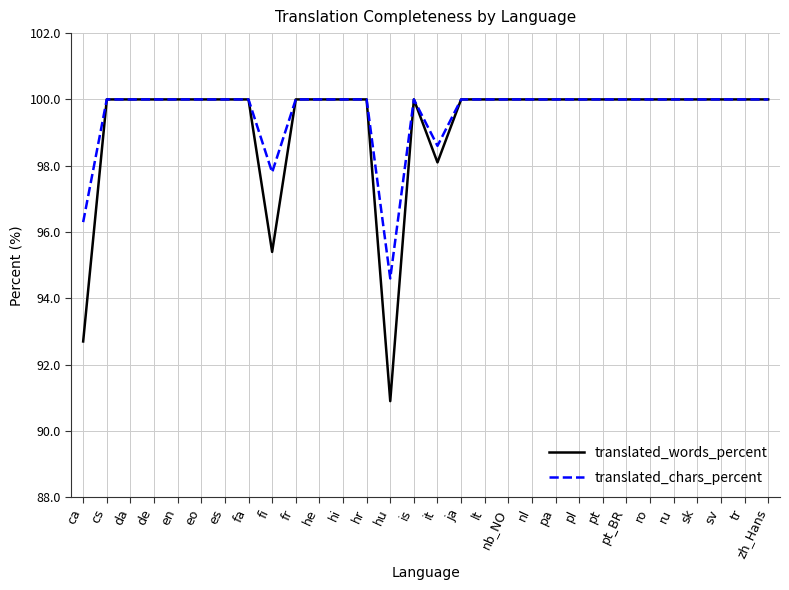

Is it true that translated_words_percent equals 46.8 at sk?

False